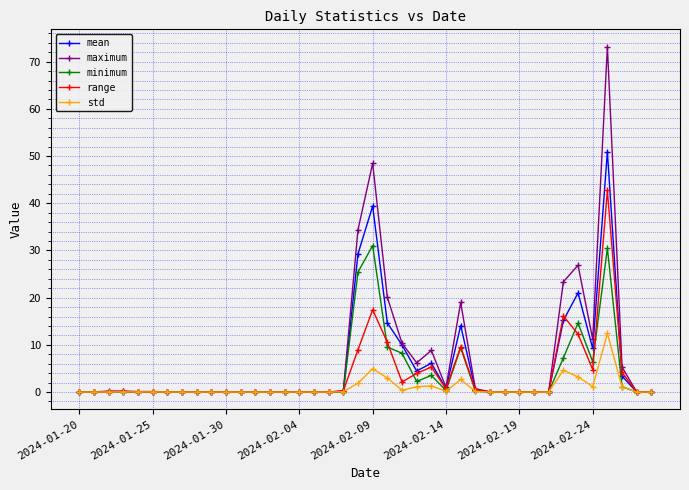

How many lines are shown in the chart?

5